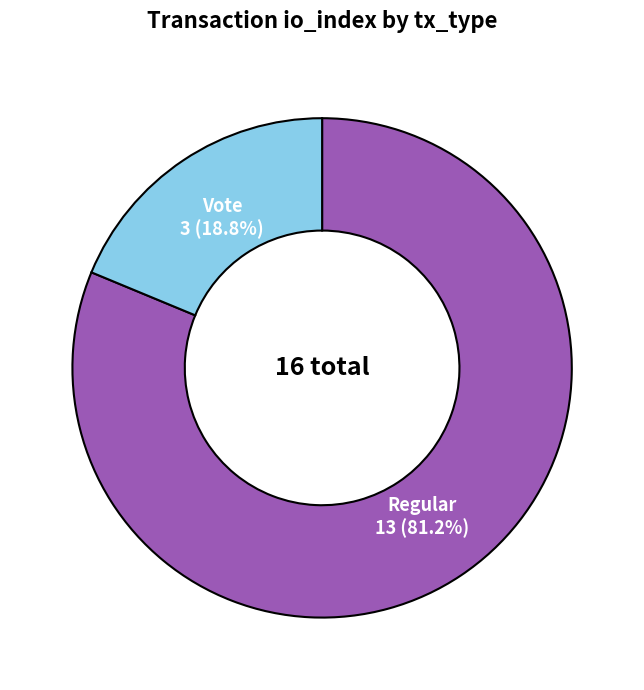

Which slice is the smallest?

Vote